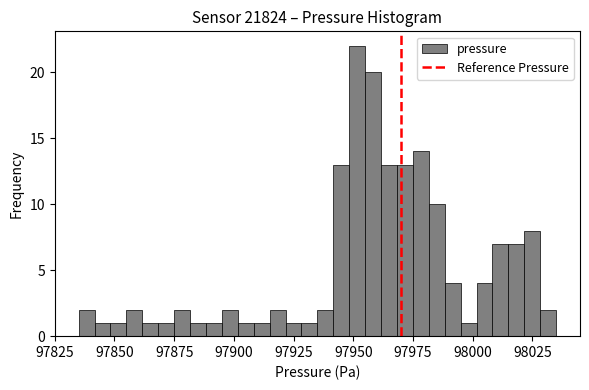

Around what value on the x-axis is the tallest bar? Give the approximate position of its centre, as read against the axis.

97950